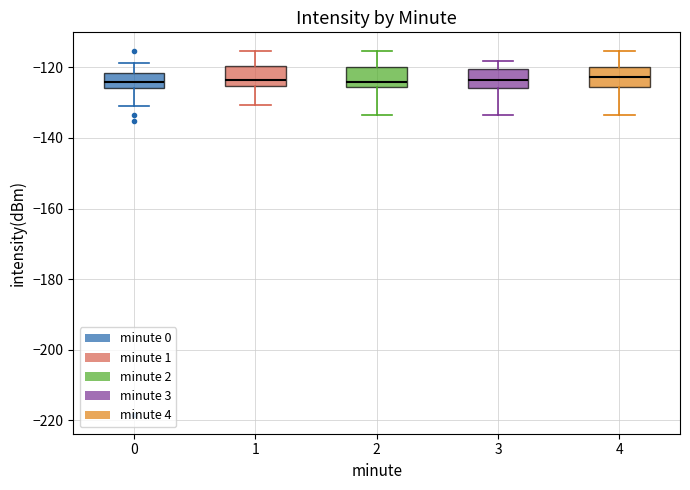

Reading left to right, transcribe this box plot: for each box, give where its median line is, the range the box spans, and where its two whiskers end, as read against the y-axis. The values are not printed on the chart, so give them approximately, as read against the axis.

0: median -124, box -126 to -122, whiskers -130 to -118
1: median -124, box -126 to -120, whiskers -130 to -116
2: median -124, box -126 to -120, whiskers -134 to -116
3: median -124, box -126 to -120, whiskers -134 to -118
4: median -122, box -126 to -120, whiskers -134 to -116